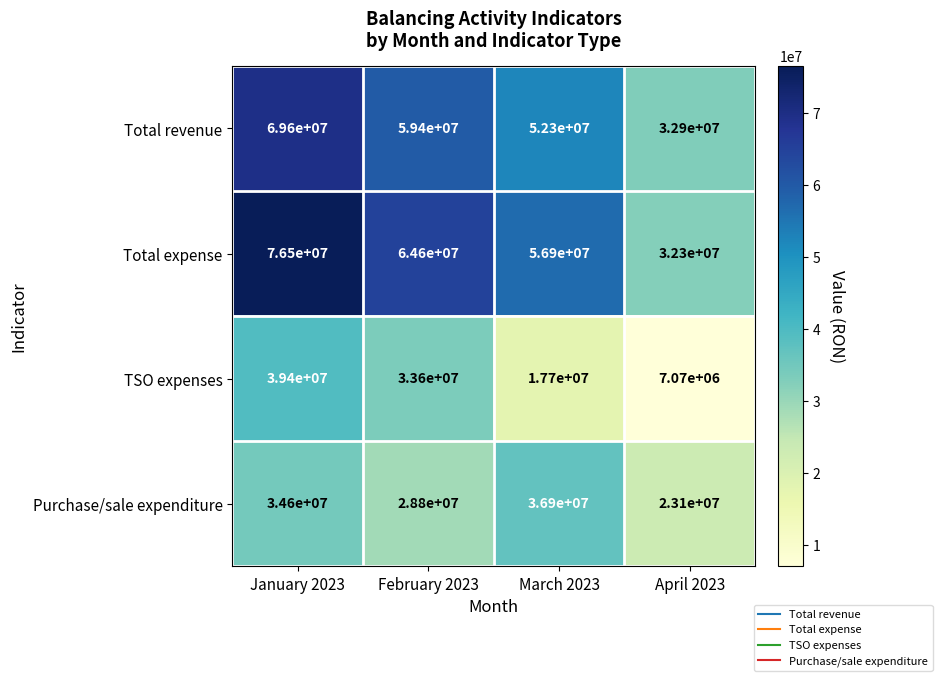

What is the smallest value displayed?

7070000